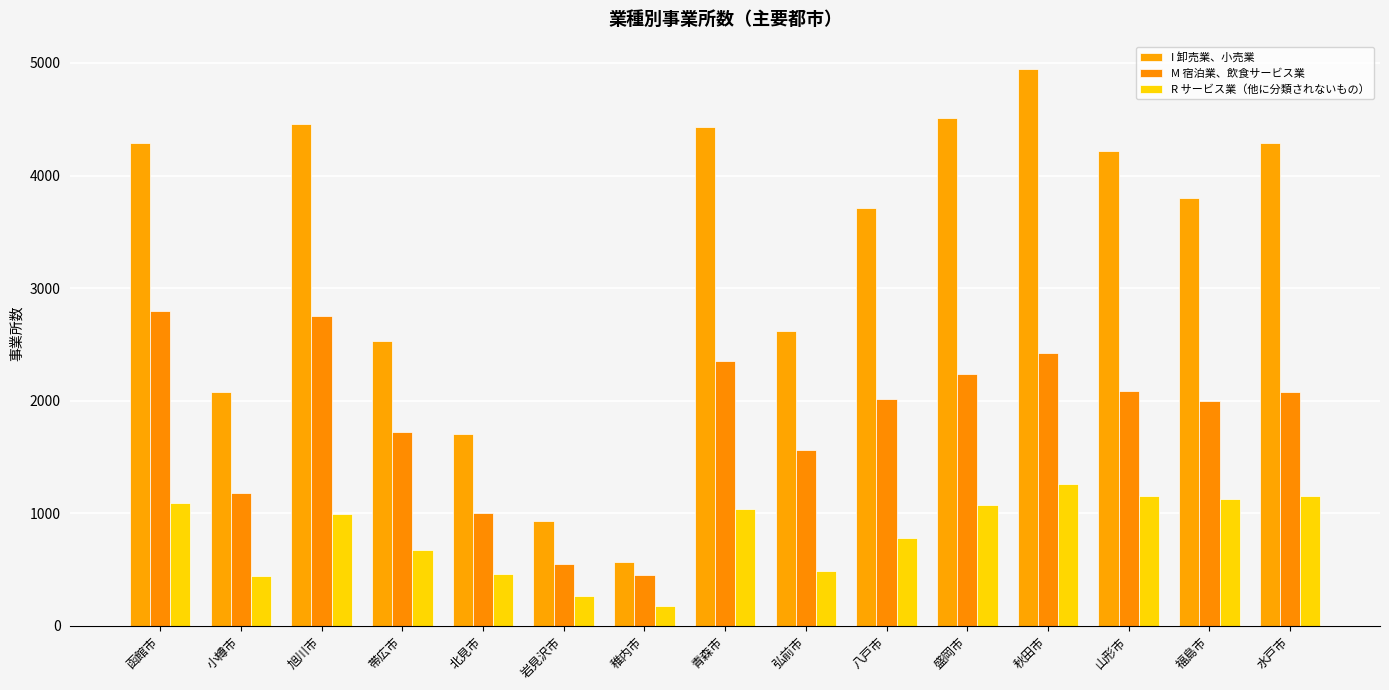

What is the value of the I 卸売業、小売業 bar at the 6th from the left?

934